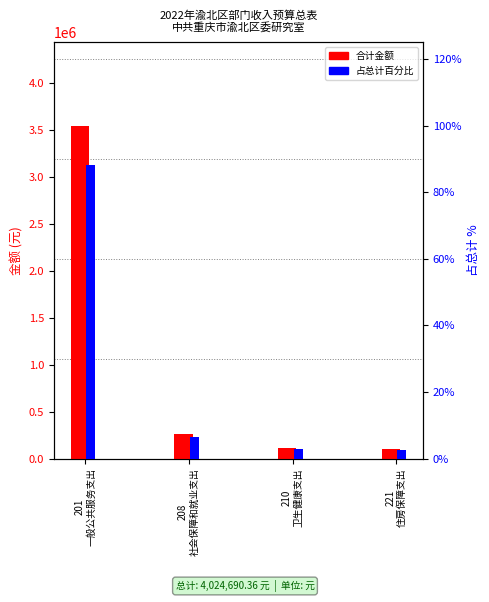

At how many categories does at least one series exceed 2761156?

1